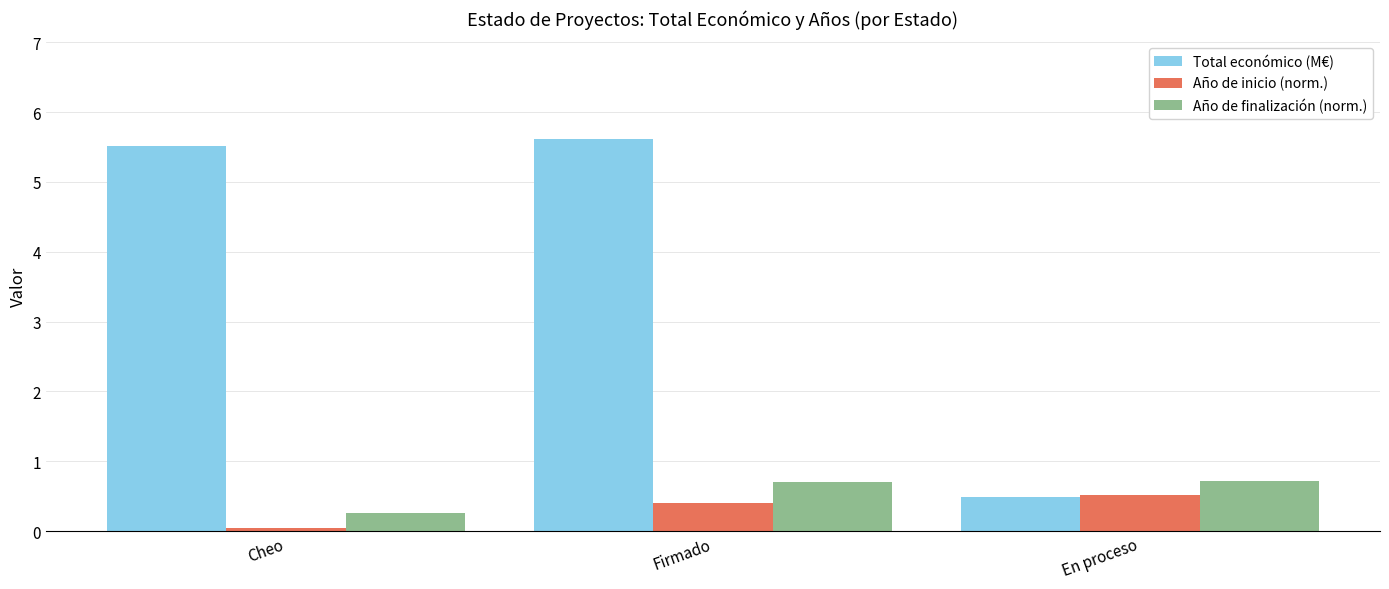

What is the sum of all Año de finalización (norm.) values?

1.7